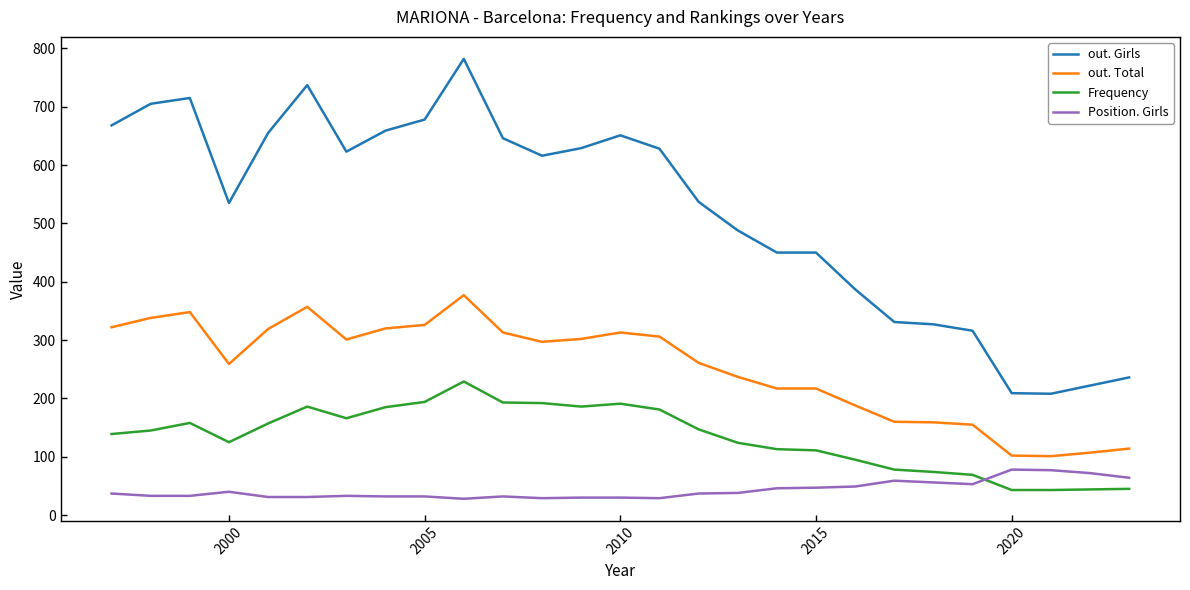

True or false: out. Total and out. Girls cross at least once.

False